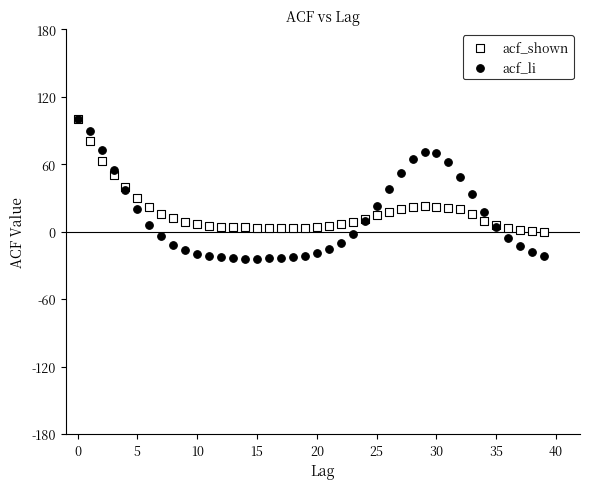

Which series reaches the minimum Y coordinate?

acf_li